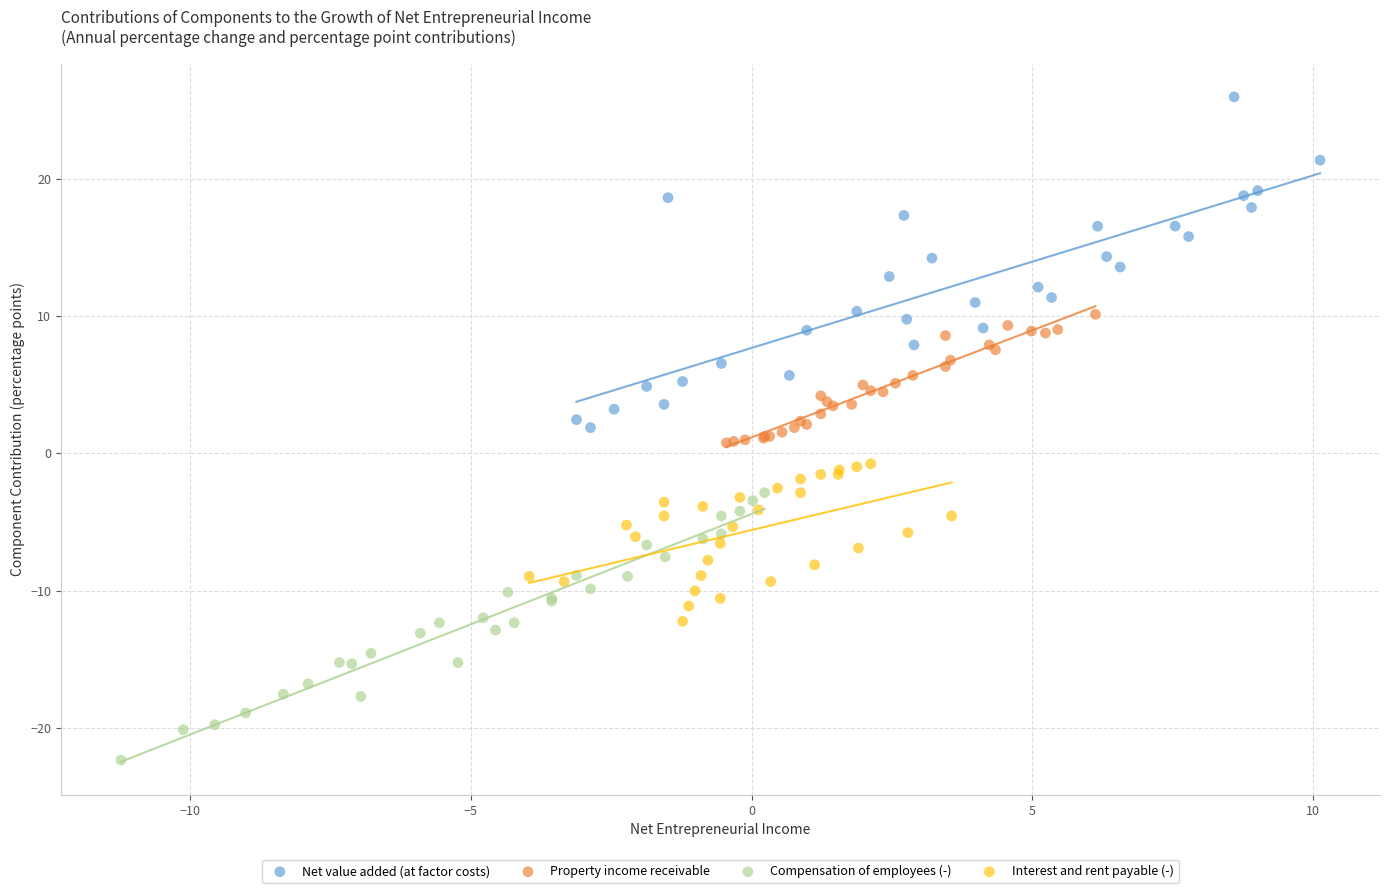

Which series contains the highest Y value?

Net value added (at factor costs)